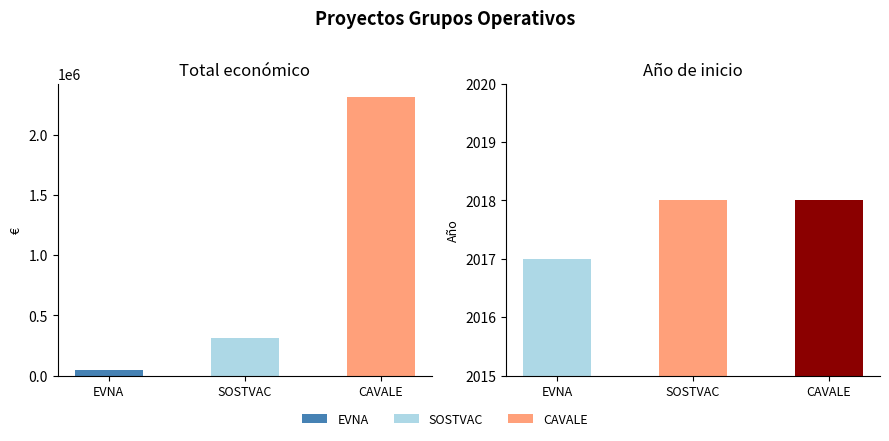

Which series has the largest range (max minus min)?

Total económico